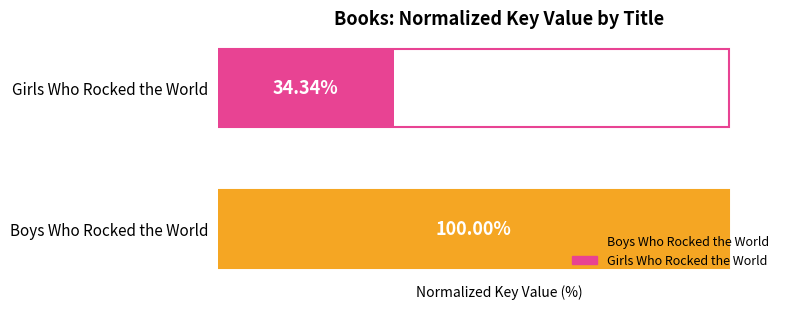

At which label is the value closest to 67?

Girls Who Rocked the World